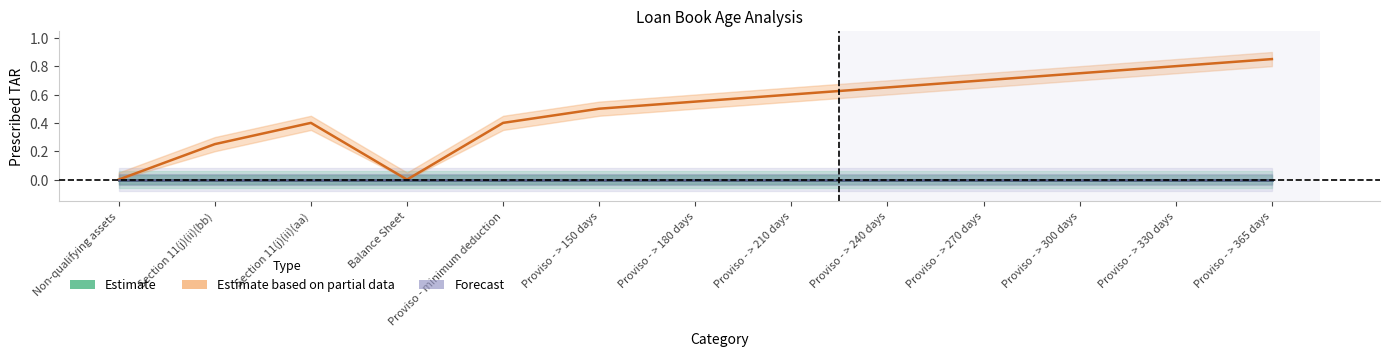

At Proviso - > 300 days, list the series in order from largest to smallest.

Estimate based on partial data, Estimate, Forecast